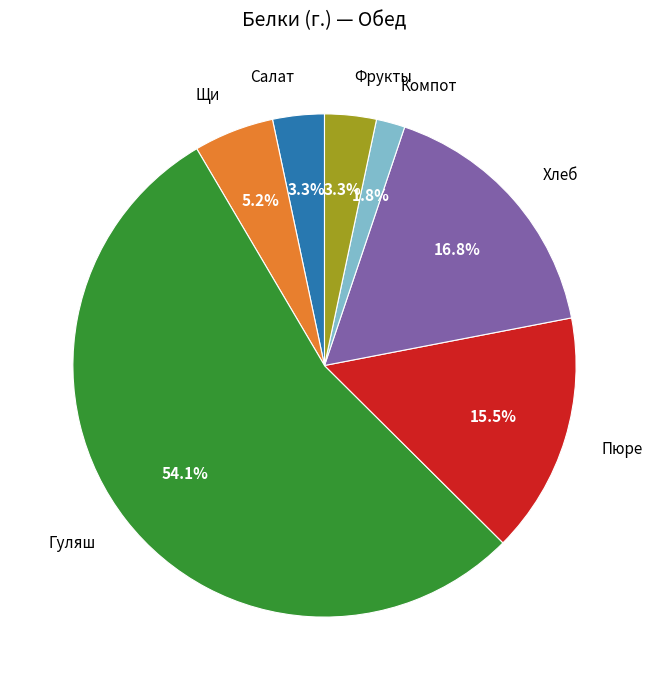

Which category has the smallest portion of the pie?

Компот